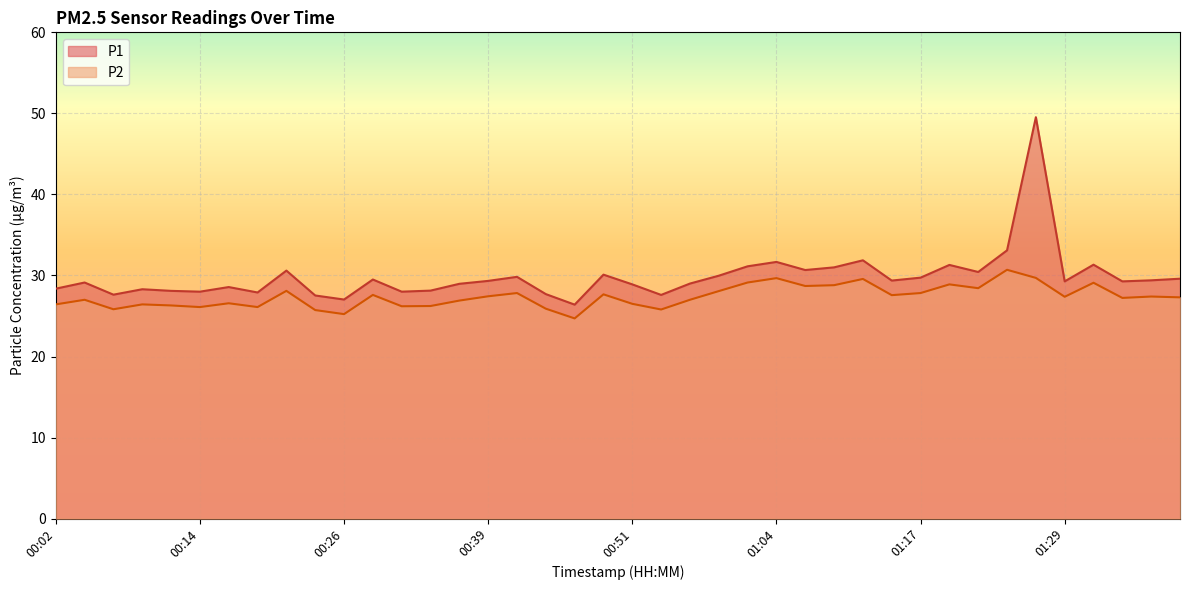

Which series has the largest total across all categories?

P1